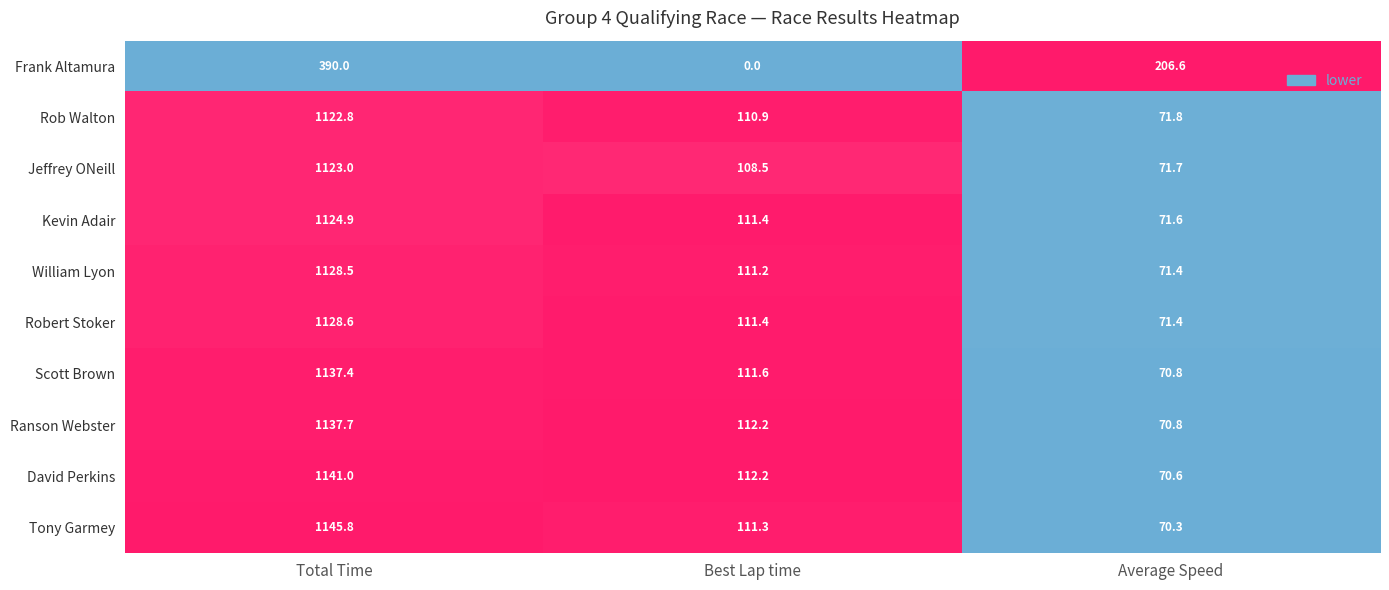

What is the sum of all David Perkins values?

1323.8